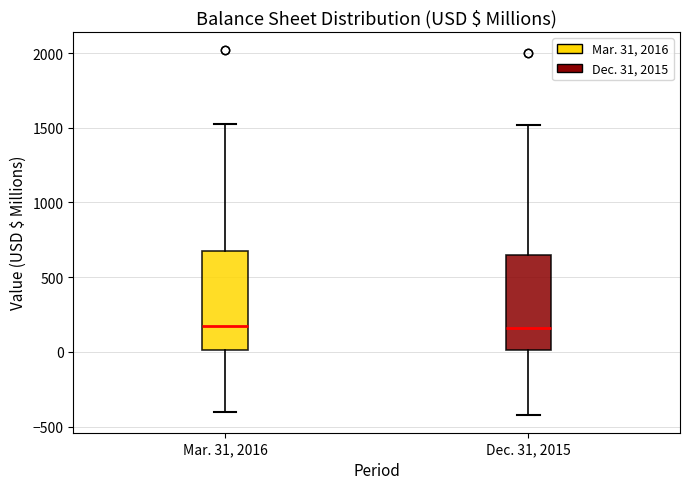

Reading left to right, transcribe this box plot: for each box, give where its median line is, the range the box spans, and where its two whiskers end, as read against the y-axis. The values are not printed on the chart, so give them approximately, as read against the axis.

Mar. 31, 2016: median 150, box 0 to 650, whiskers -400 to 1500
Dec. 31, 2015: median 150, box 0 to 650, whiskers -400 to 1500